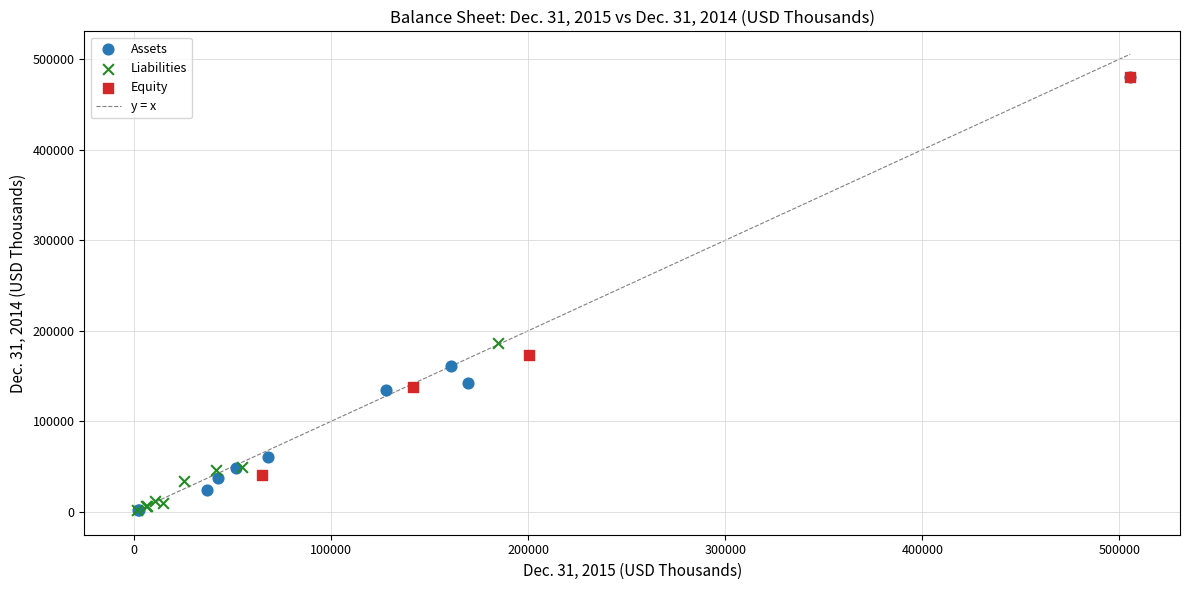

Which series has the widest spread of Y values?

Assets